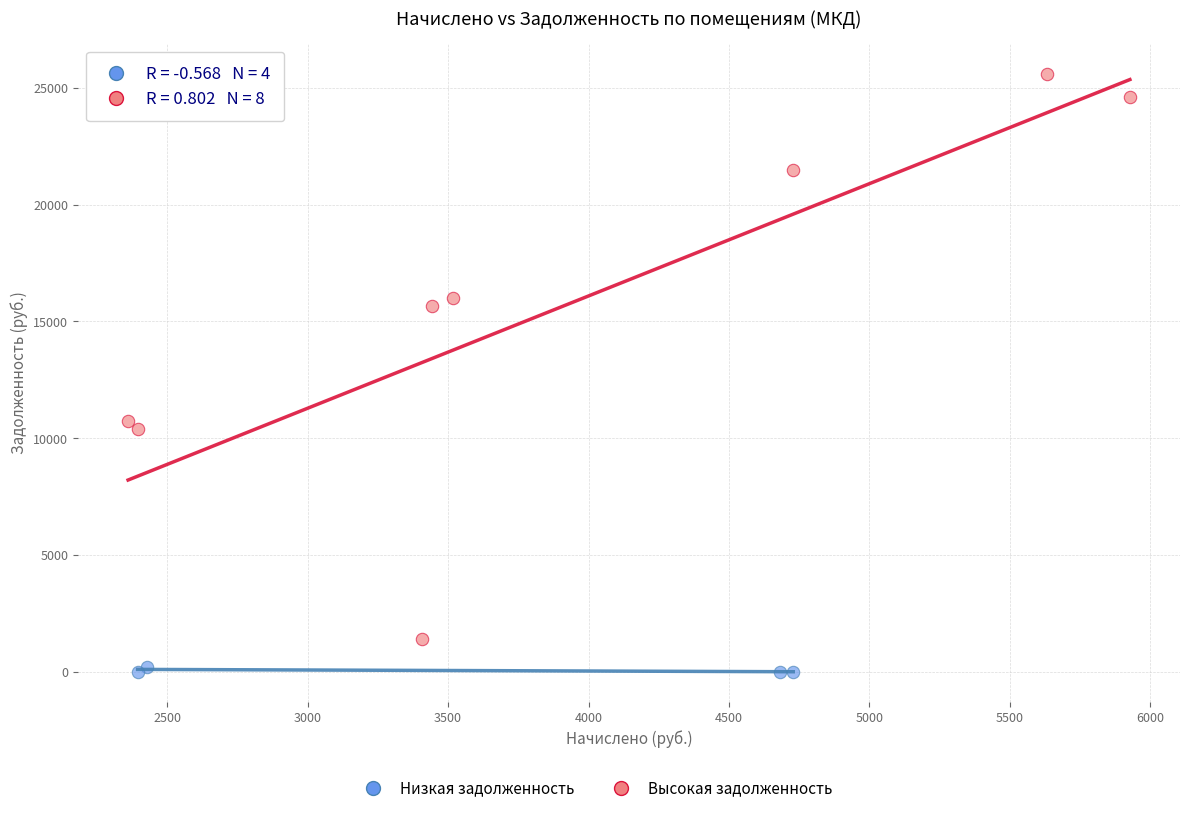

Which series contains the highest Y value?

Высокая задолженность